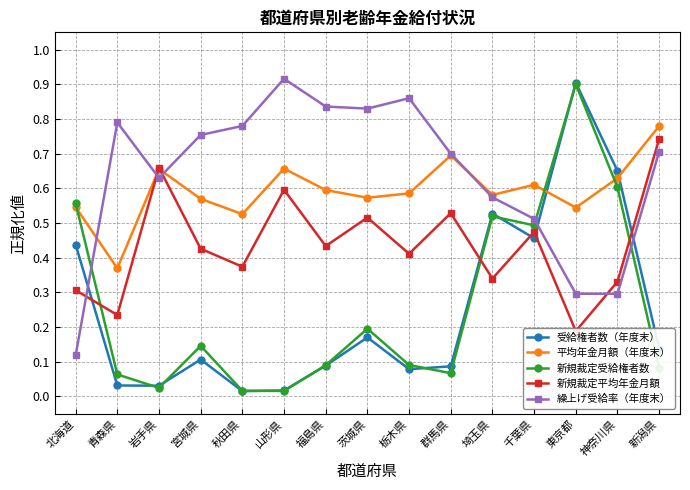

Reading left to right, list all the values displayed in this chart.

受給権者数（年度末）: 北海道=0.4	青森県=0.0	岩手県=0.0	宮城県=0.1	秋田県=0.0	山形県=0.0	福島県=0.1	茨城県=0.2	栃木県=0.1	群馬県=0.1	埼玉県=0.5	千葉県=0.5	東京都=0.9	神奈川県=0.7	新潟県=0.1
平均年金月額（年度末）: 北海道=0.5	青森県=0.4	岩手県=0.7	宮城県=0.6	秋田県=0.5	山形県=0.7	福島県=0.6	茨城県=0.6	栃木県=0.6	群馬県=0.7	埼玉県=0.6	千葉県=0.6	東京都=0.5	神奈川県=0.6	新潟県=0.8
新規裁定受給権者数: 北海道=0.6	青森県=0.1	岩手県=0.0	宮城県=0.1	秋田県=0.0	山形県=0.0	福島県=0.1	茨城県=0.2	栃木県=0.1	群馬県=0.1	埼玉県=0.5	千葉県=0.5	東京都=0.9	神奈川県=0.6	新潟県=0.1
新規裁定平均年金月額: 北海道=0.3	青森県=0.2	岩手県=0.7	宮城県=0.4	秋田県=0.4	山形県=0.6	福島県=0.4	茨城県=0.5	栃木県=0.4	群馬県=0.5	埼玉県=0.3	千葉県=0.5	東京都=0.2	神奈川県=0.3	新潟県=0.7
繰上げ受給率（年度末）: 北海道=0.1	青森県=0.8	岩手県=0.6	宮城県=0.8	秋田県=0.8	山形県=0.9	福島県=0.8	茨城県=0.8	栃木県=0.9	群馬県=0.7	埼玉県=0.6	千葉県=0.5	東京都=0.3	神奈川県=0.3	新潟県=0.7